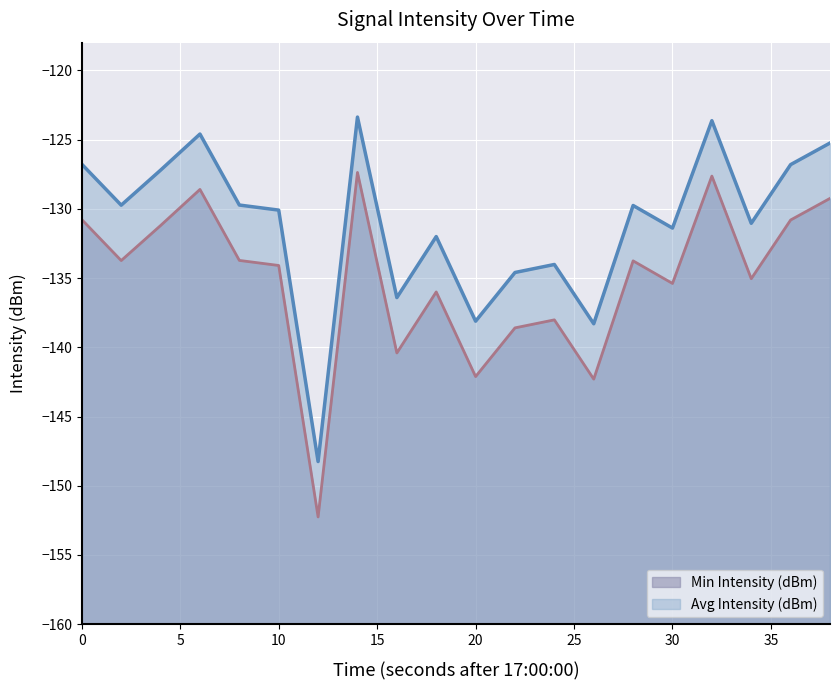

At which category does Avg Intensity (dBm) reach its first local valley?

2